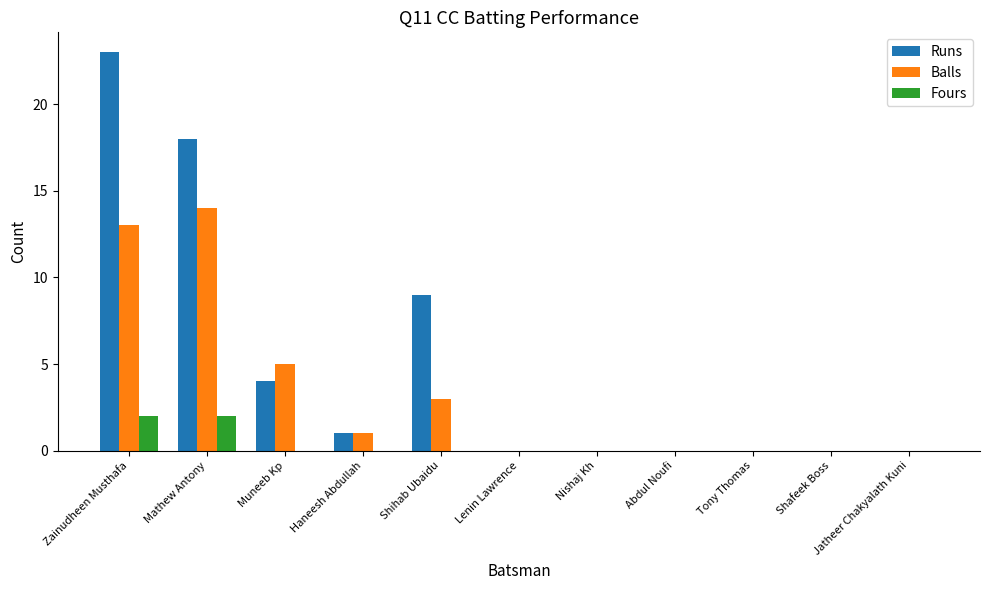

Count the number of data series in this chart.

3